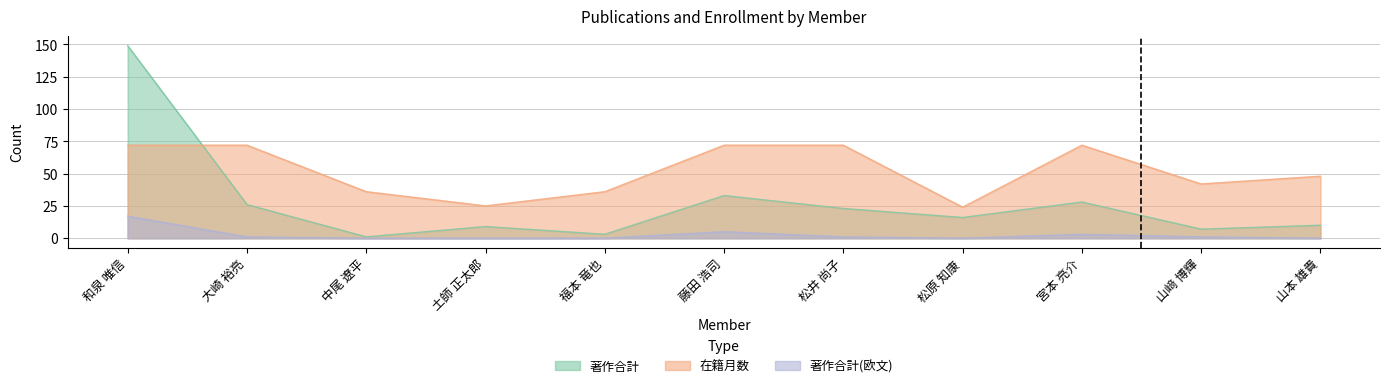

What is the total value across all series at 山﨑 博輝?

50